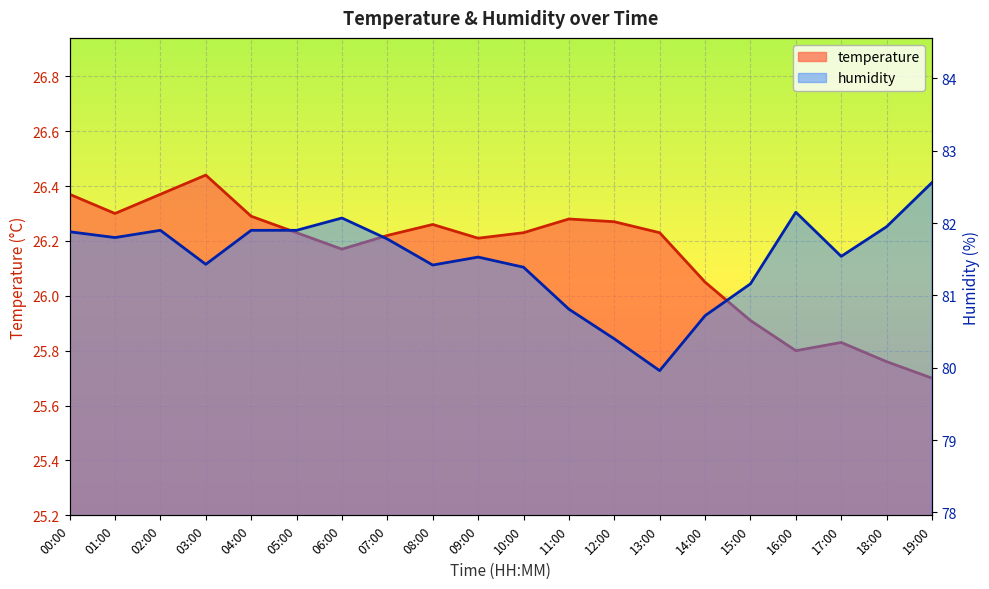

True or false: humidity and temperature cross at least once.

False